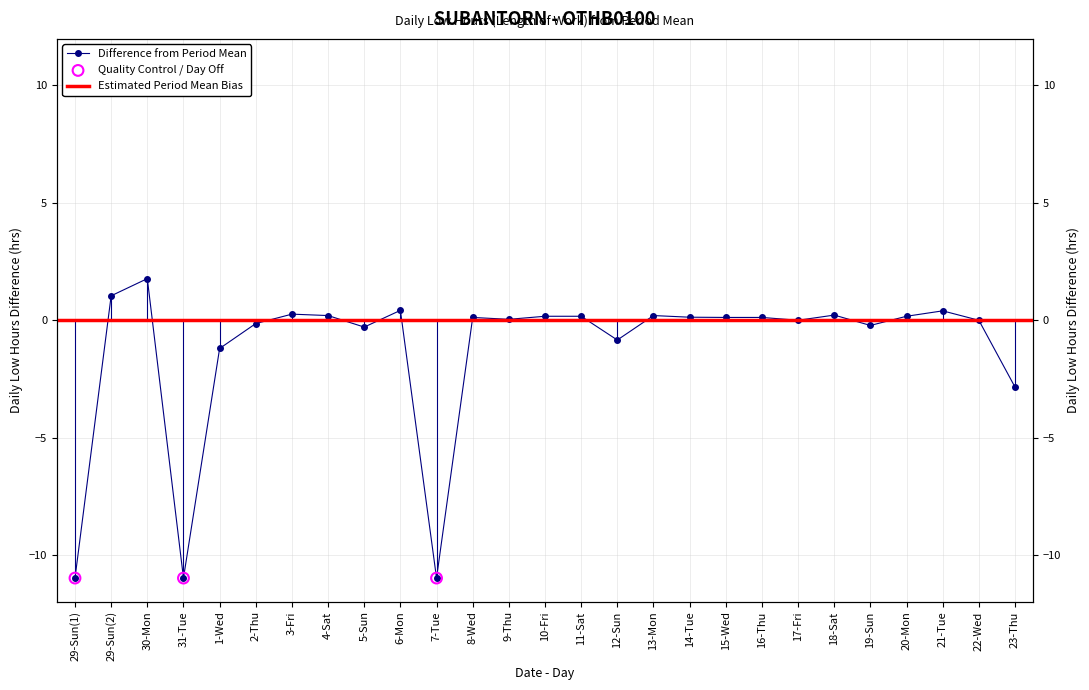

Which has a higher value, 1-Wed or 11-Sat?

11-Sat